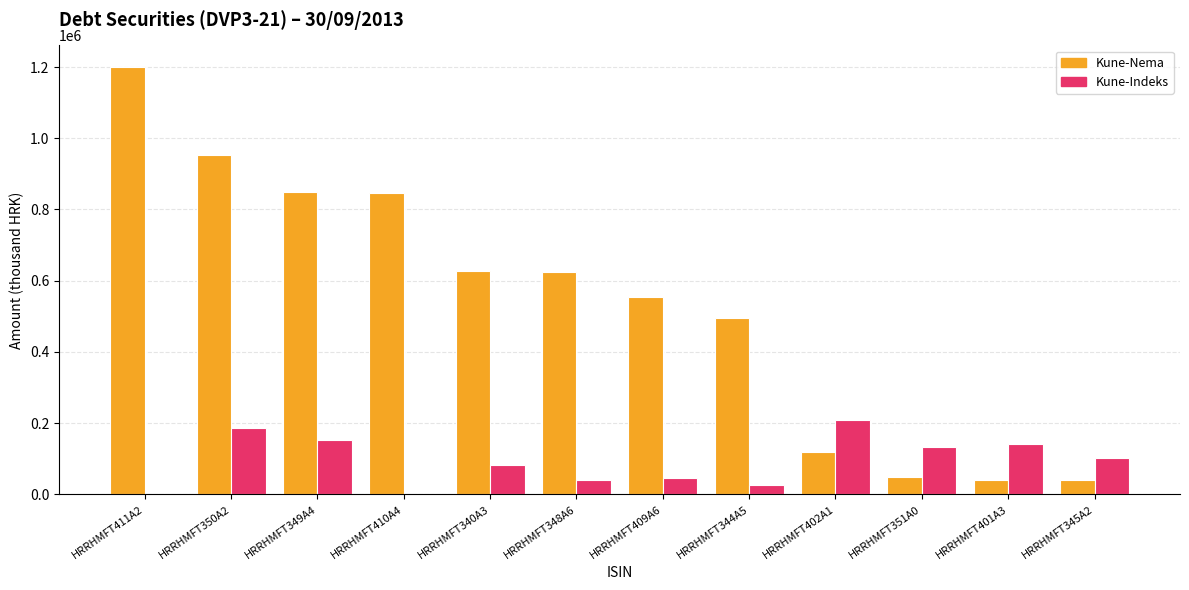

What is the sum of all Kune-Indeks values?

1117748